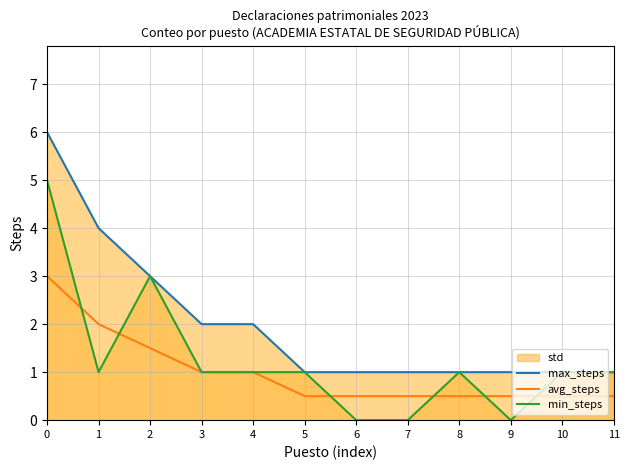

What is the approximate value of max_steps at 8?

1.0